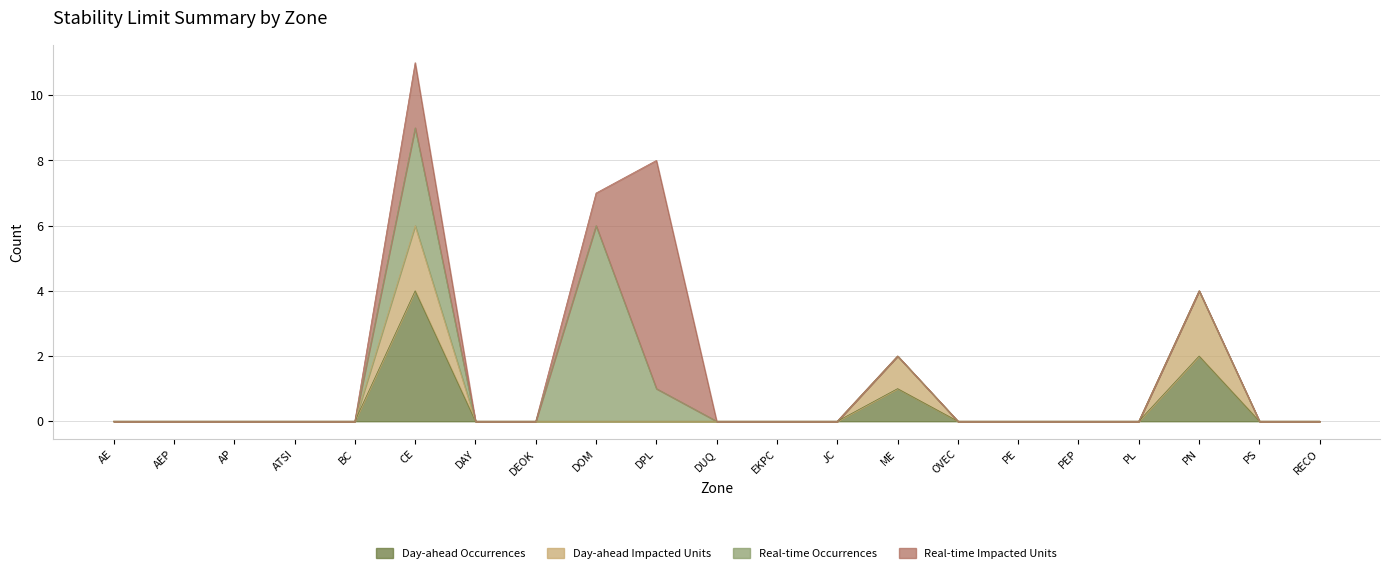

Count the Day-ahead Occurrences values in the range 0 to 1.

19